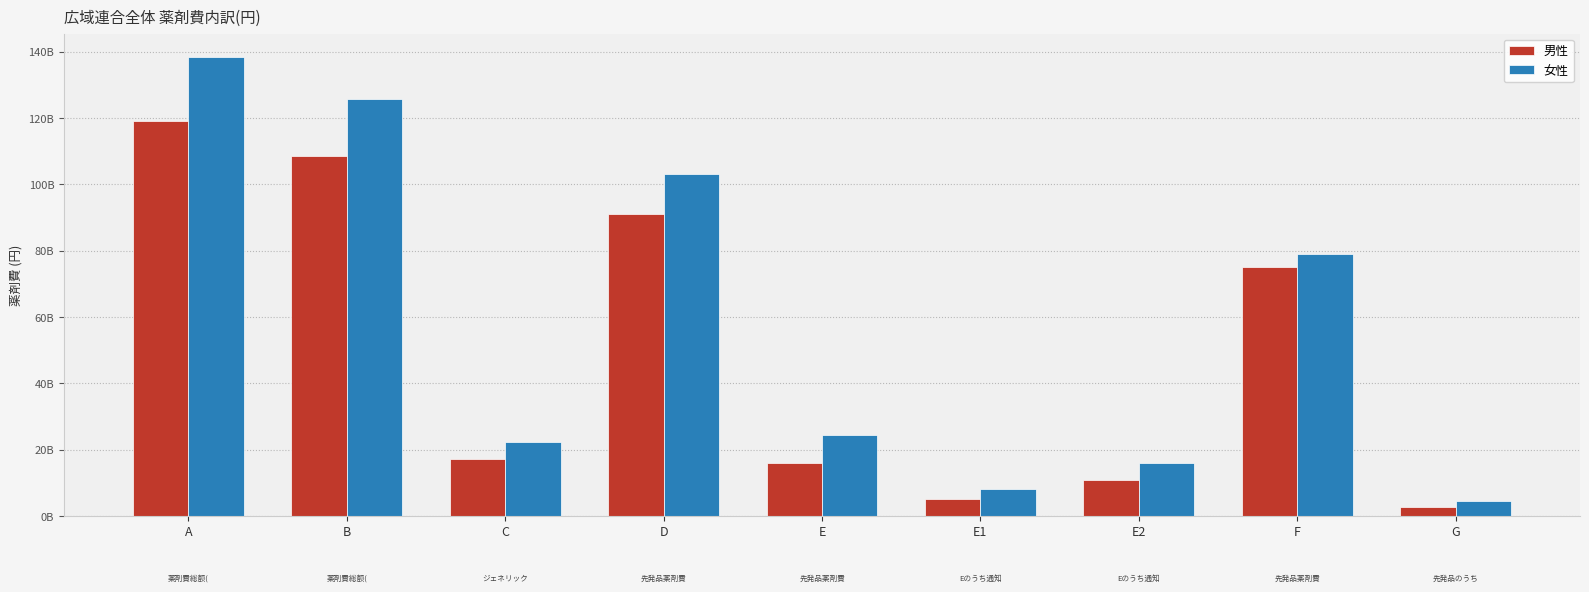

Does the chart contain any negative values?

No